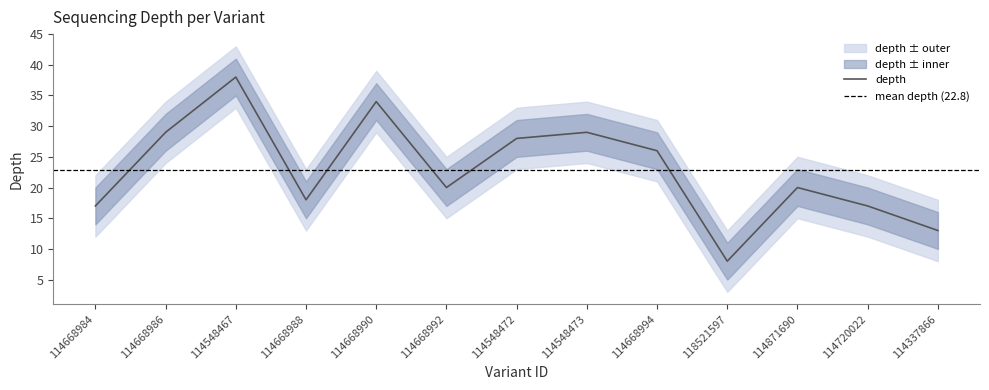

What is the label of the 11th point from the left?

114871690